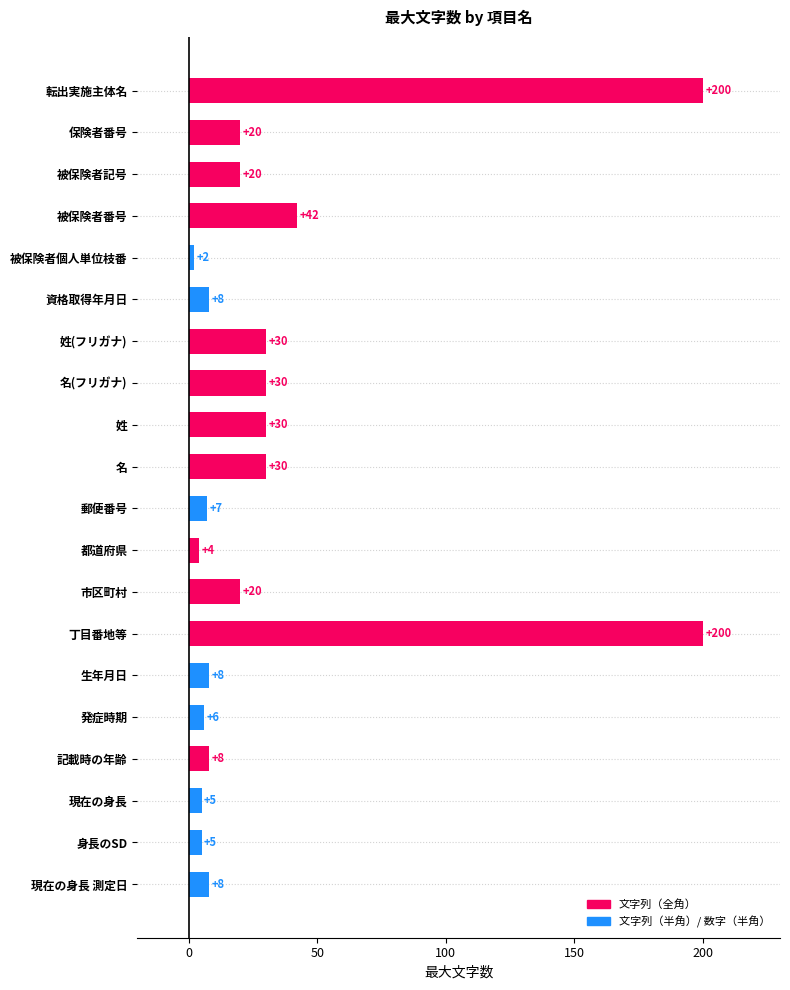

How many bars are there in total?

20